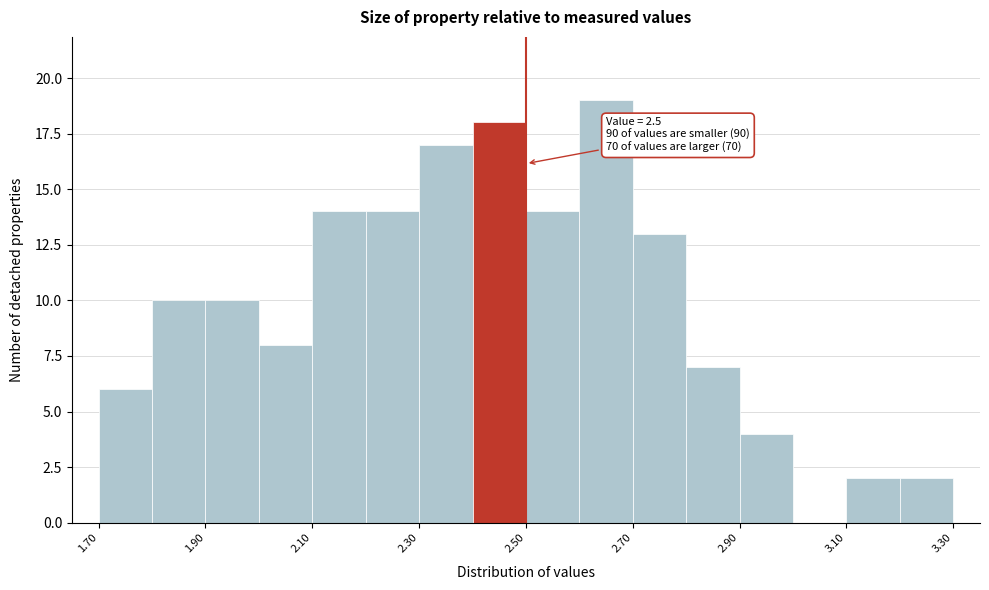

Over which range of the x-axis is the bar tallest?

2.6 to 2.7